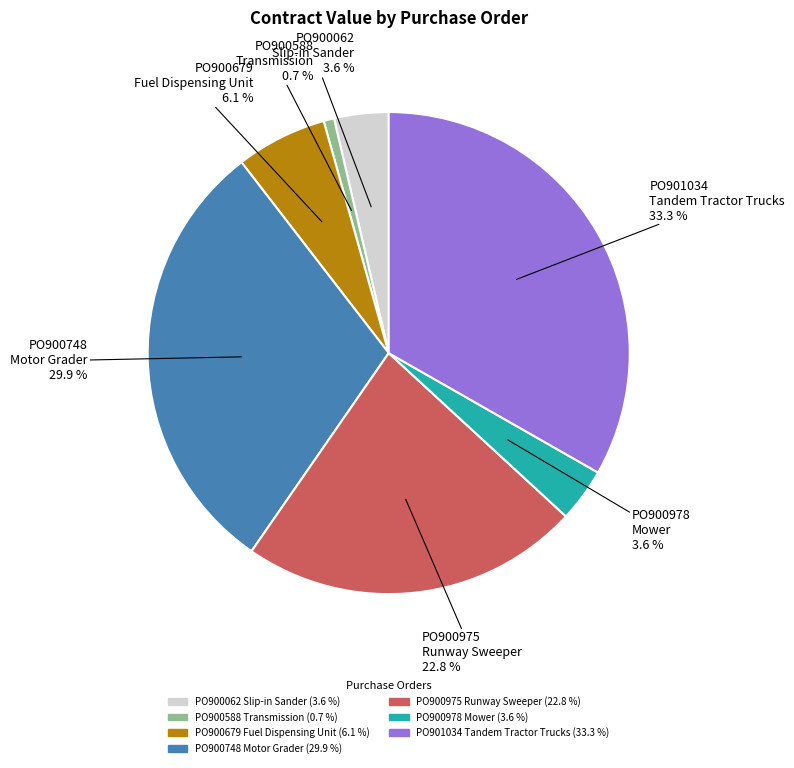

Is PO900978 Mower the majority of the pie?

No